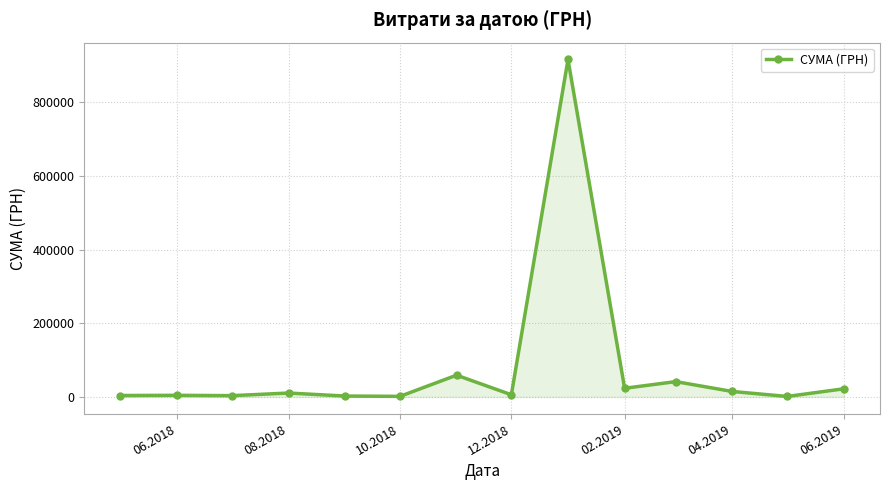

What is the sum of all values?

1110356.5